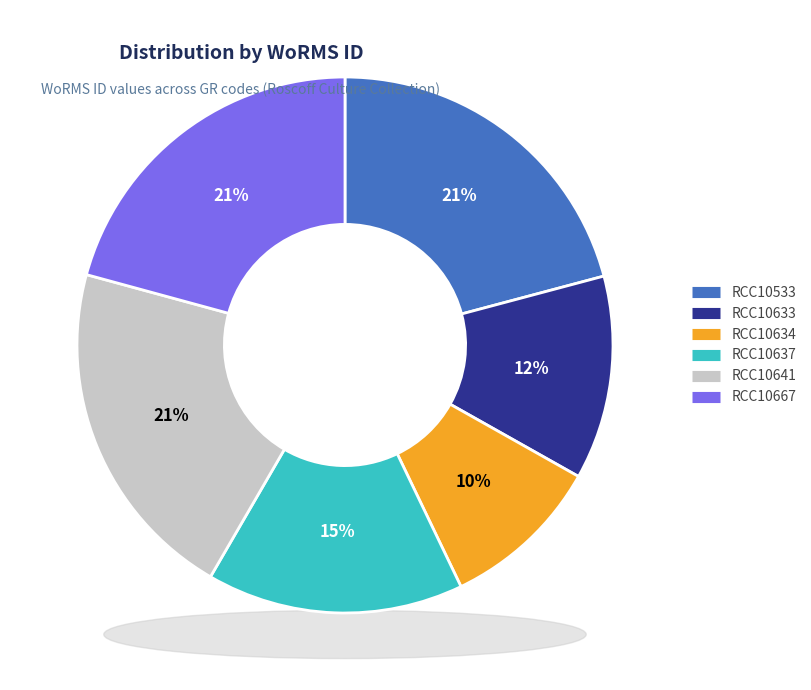

How many slices are in this pie chart?

6